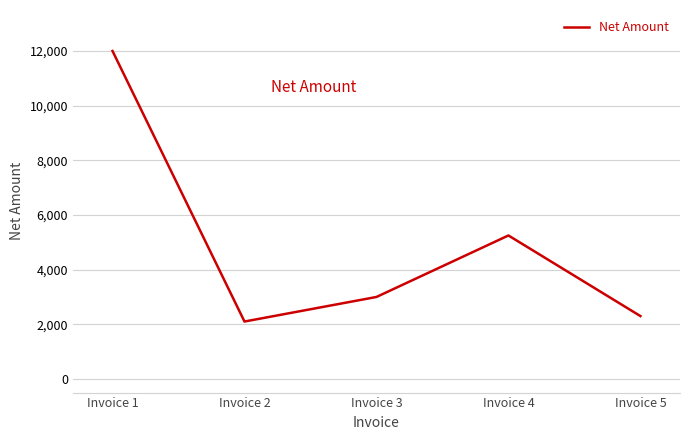

Which label corresponds to the largest value in the chart?

Invoice 1